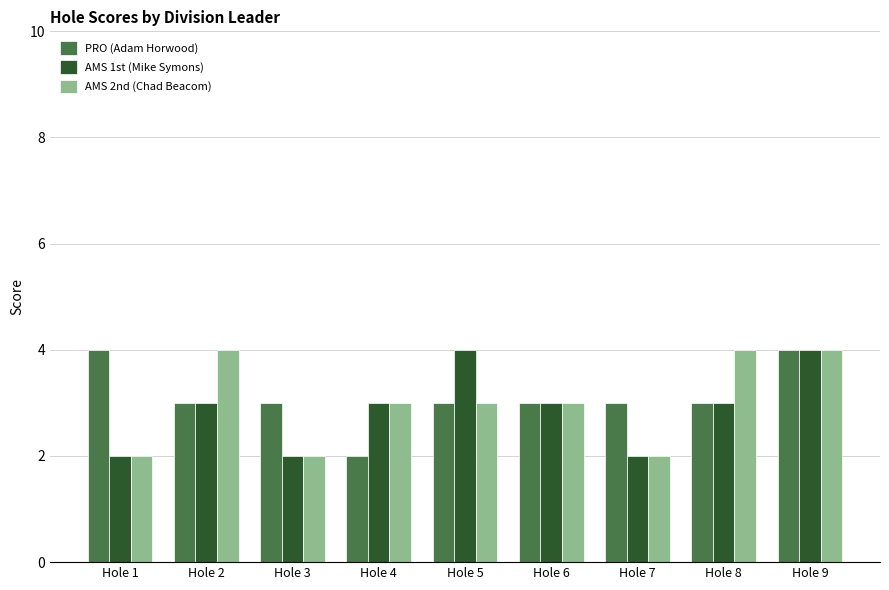

True or false: PRO (Adam Horwood) has a value of 1 at Hole 5.

False